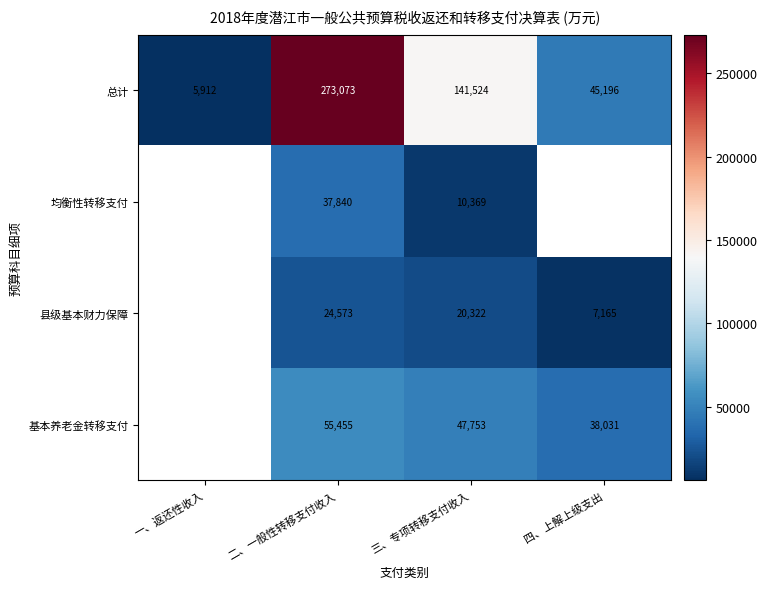

Where does the 总计 series first go above 141524?

二、一般性转移支付收入